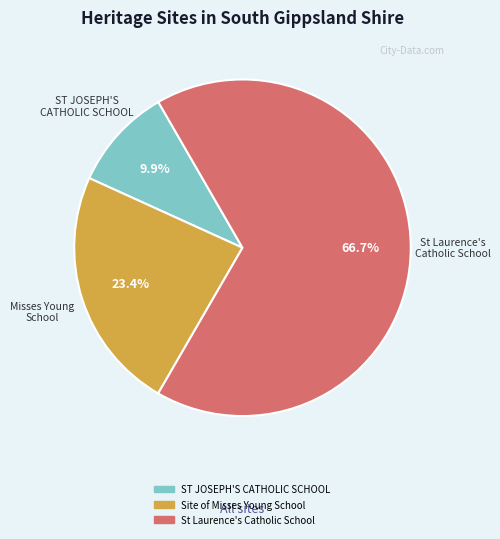

True or false: ST JOSEPH'S CATHOLIC SCHOOL accounts for 3% of the total.

False